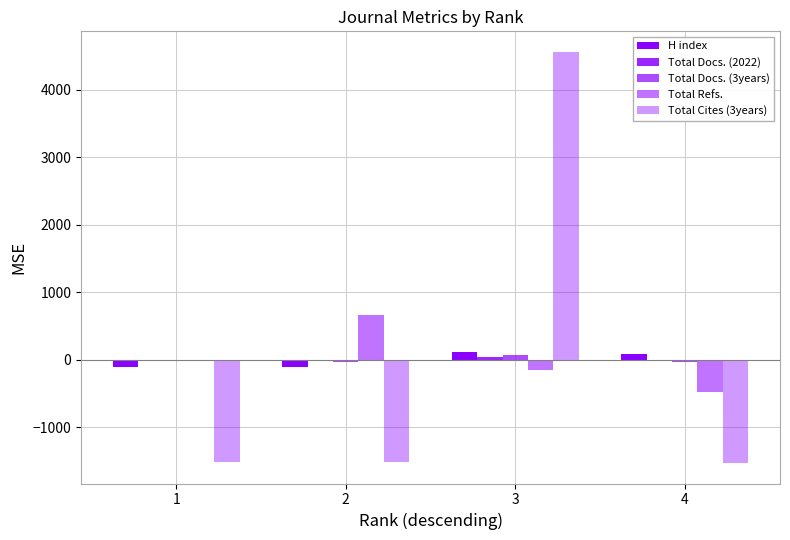

What is the maximum value shown in the chart?

4558.0